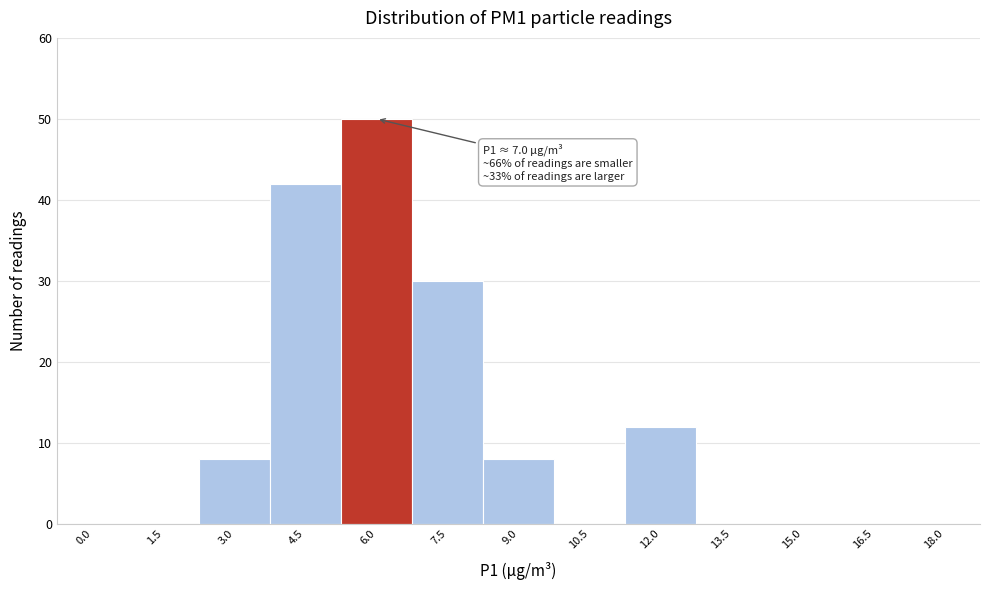

Reading left to right, list all the values displayed in this chart.

0.0=0	1.5=0	3.0=8	4.5=42	6.0=50	7.5=30	9.0=8	10.5=0	12.0=12	13.5=0	15.0=0	16.5=0	18.0=0